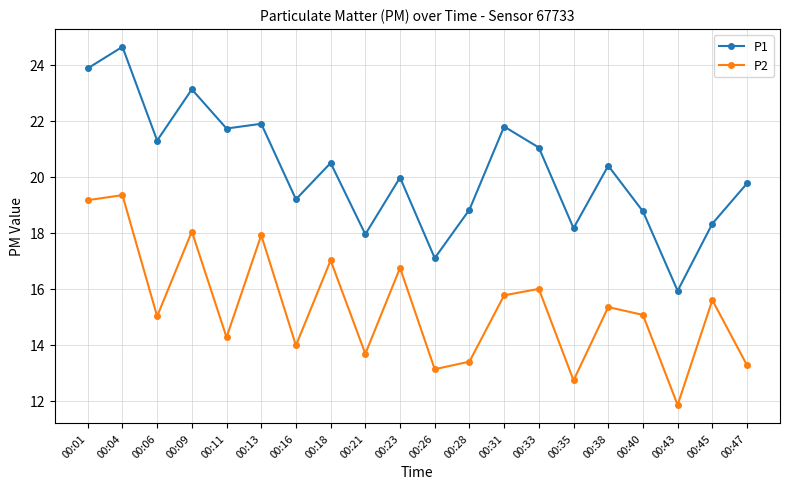

In P1, how many points are higher than both neighbors (excluding endpoints)?

7